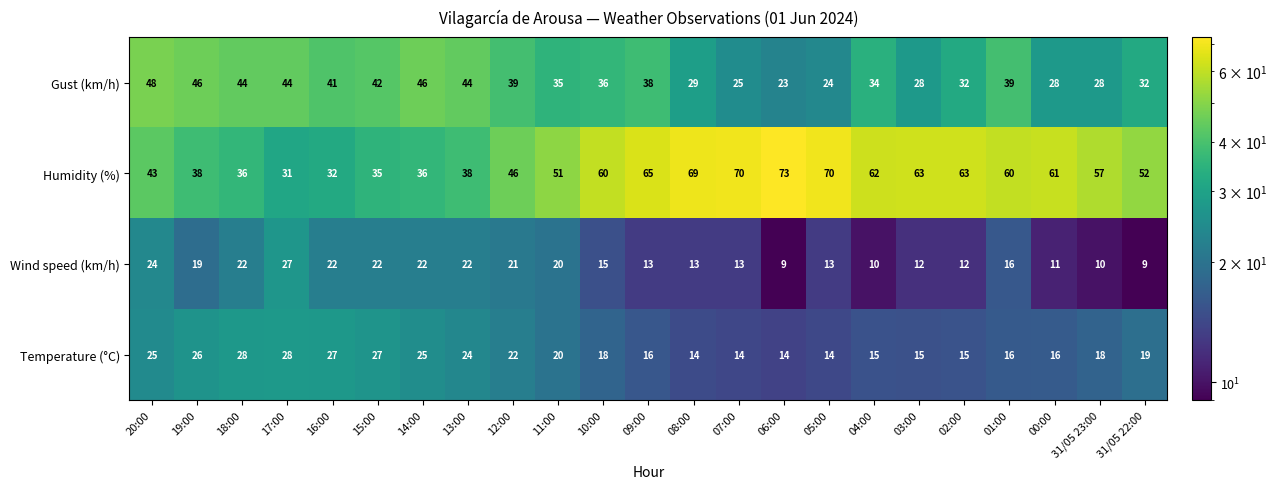

What is the difference between the highest and lowest values at 03:00?

51